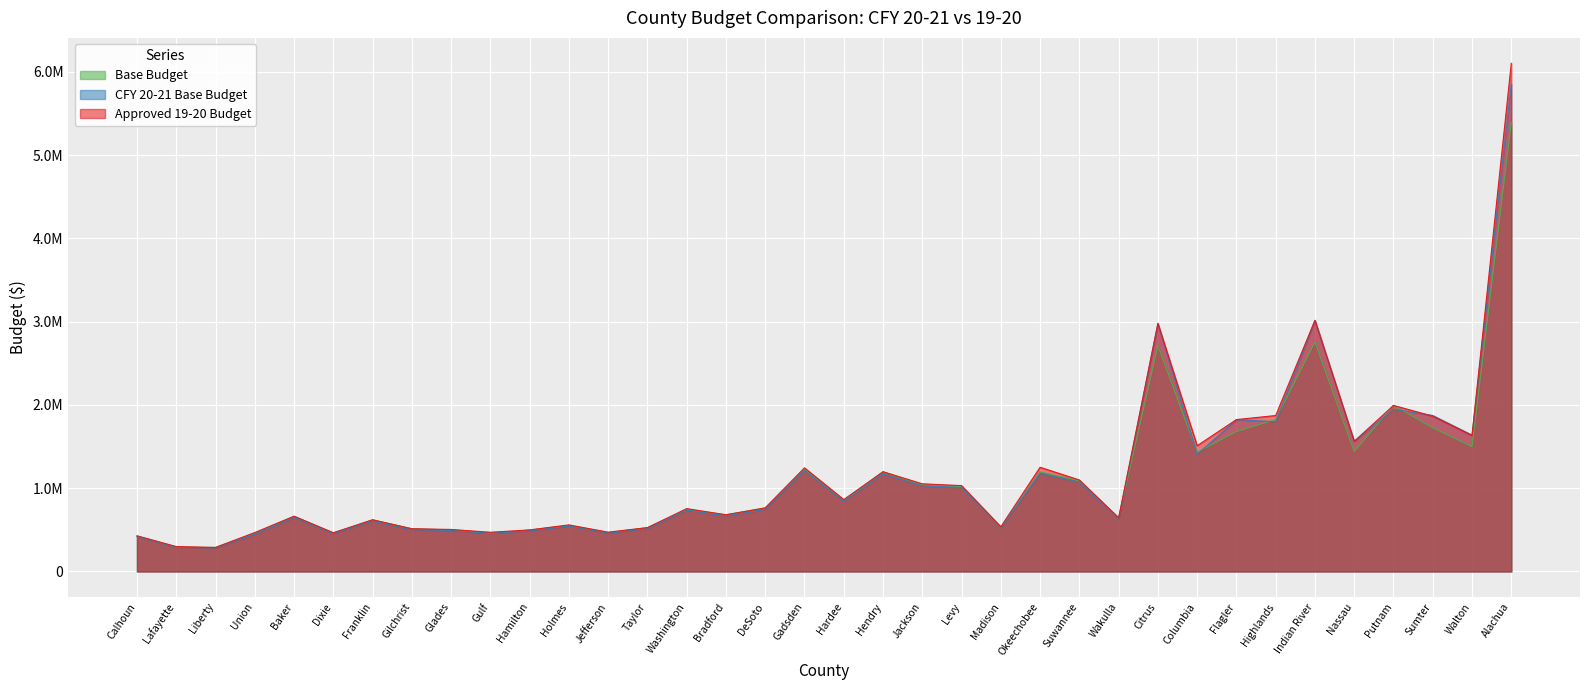

True or false: CFY 20-21 Base Budget has a value of 261533 at Hendry.

False